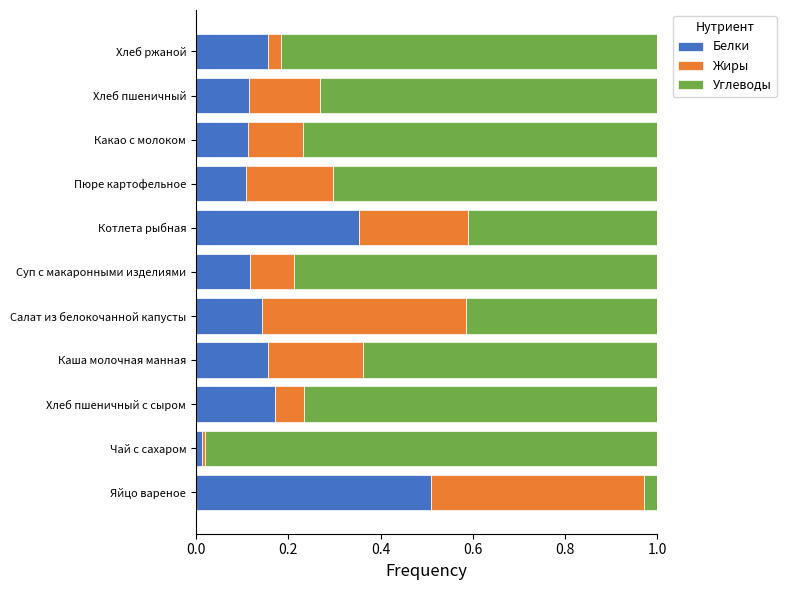

Which category has the highest value in the Белки series?

Яйцо вареное